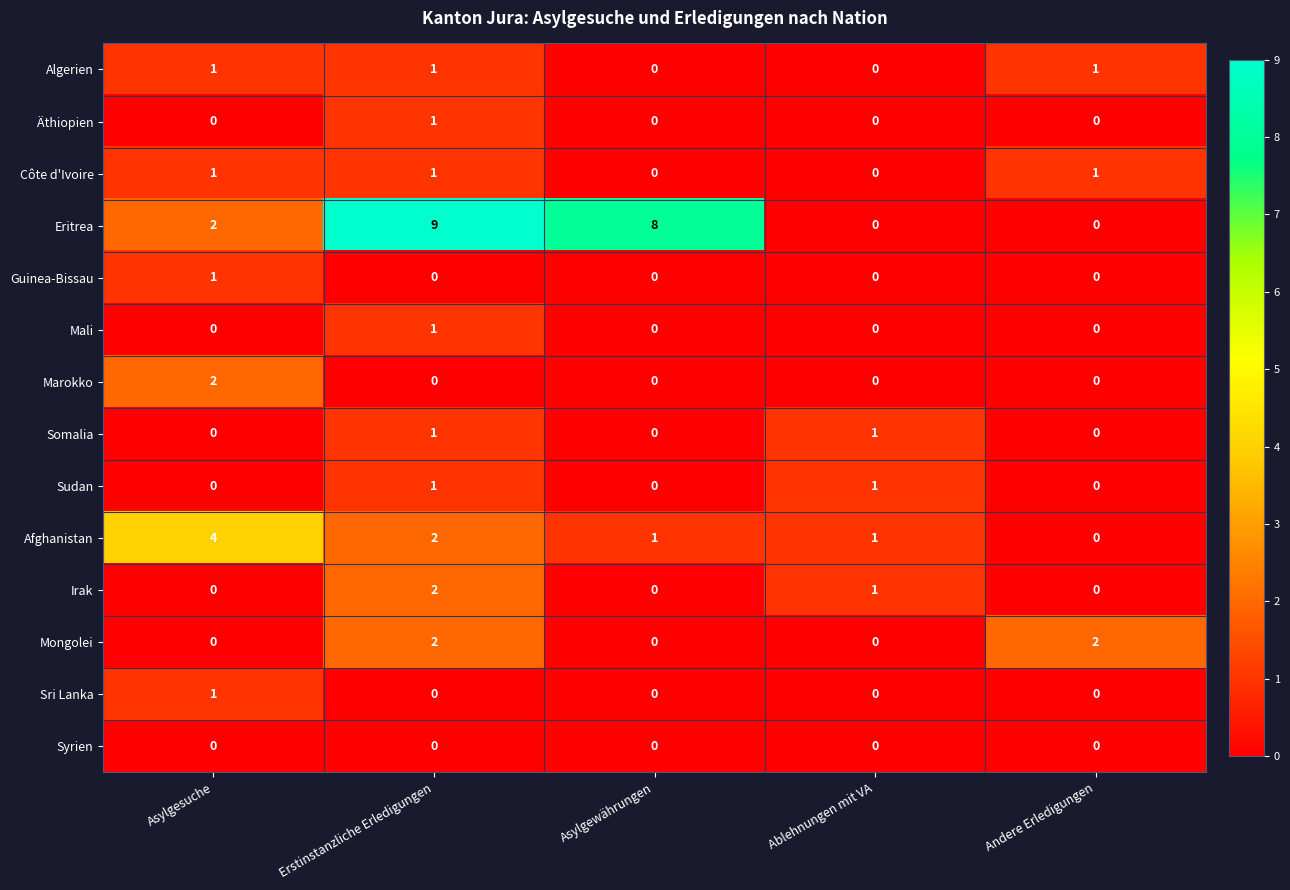

Is it true that Guinea-Bissau equals 0 at Asylgewährungen?

True